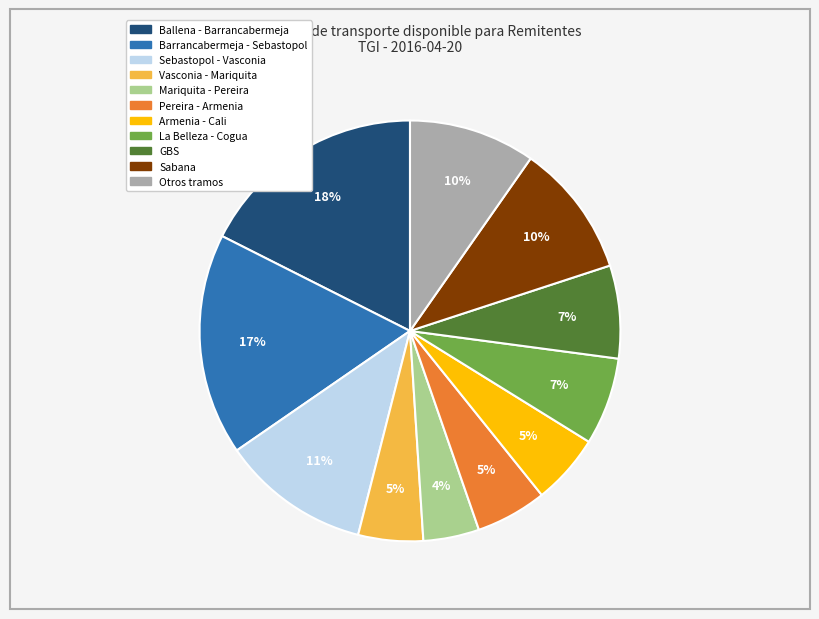

To the nearest percent, what is the average slice percentage?

9%